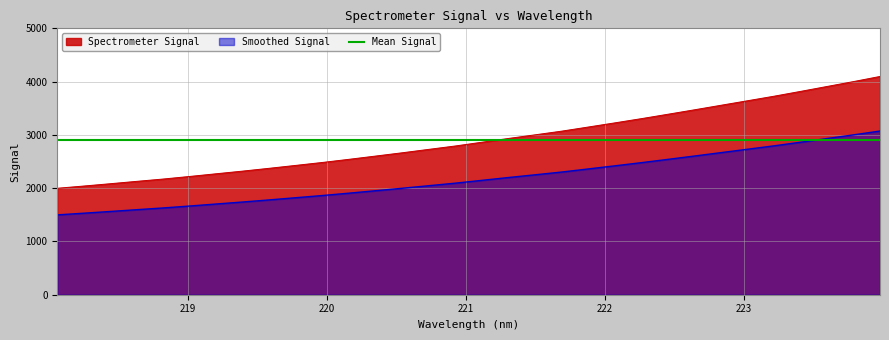

What is the value of the 27th point from the left?

3640.4